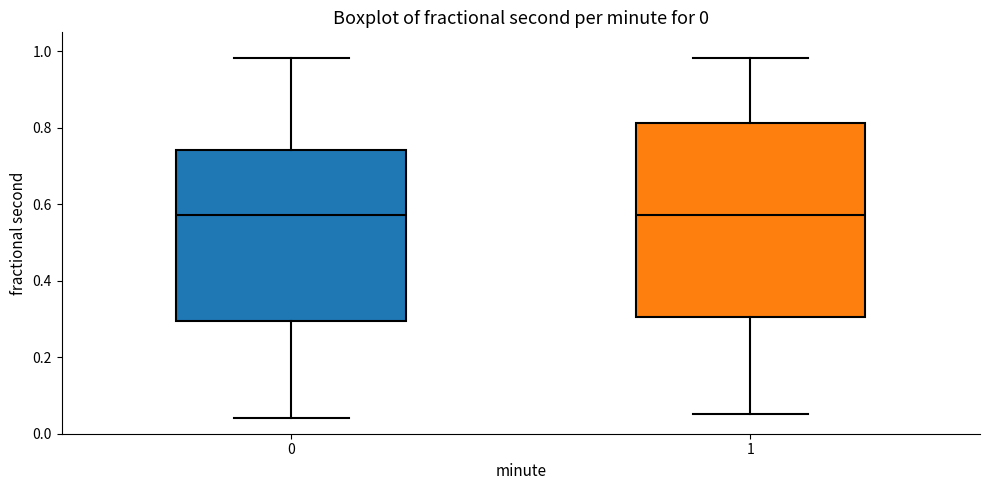

Where is the lower edge of the box at x = 0 on the y-axis? The values are not printed on the chart, so give them approximately, as read against the axis.

0.30